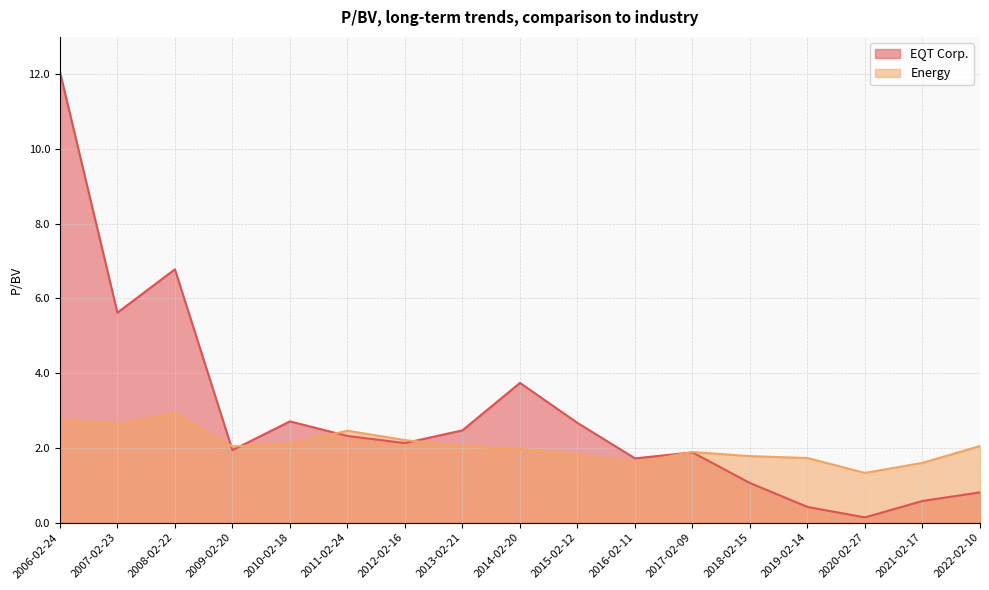

In EQT Corp., how many points are lower than both neighbors (excluding endpoints)?

5